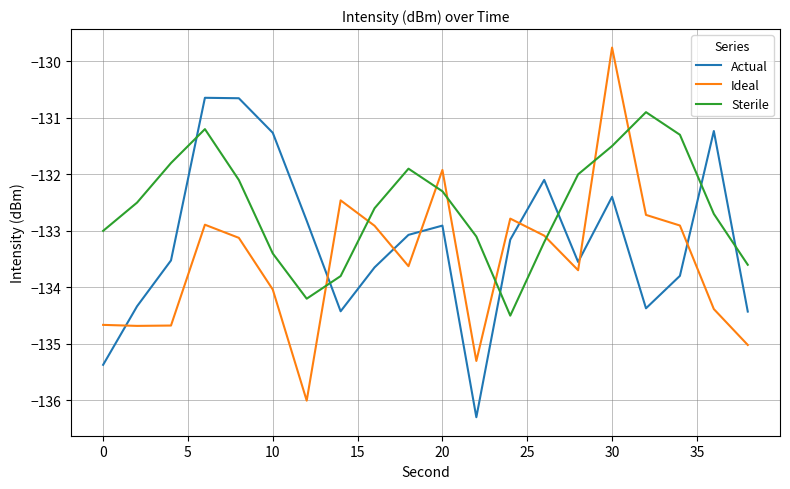

After their last crossing, which series has the higher values: Sterile or Ideal?

Sterile